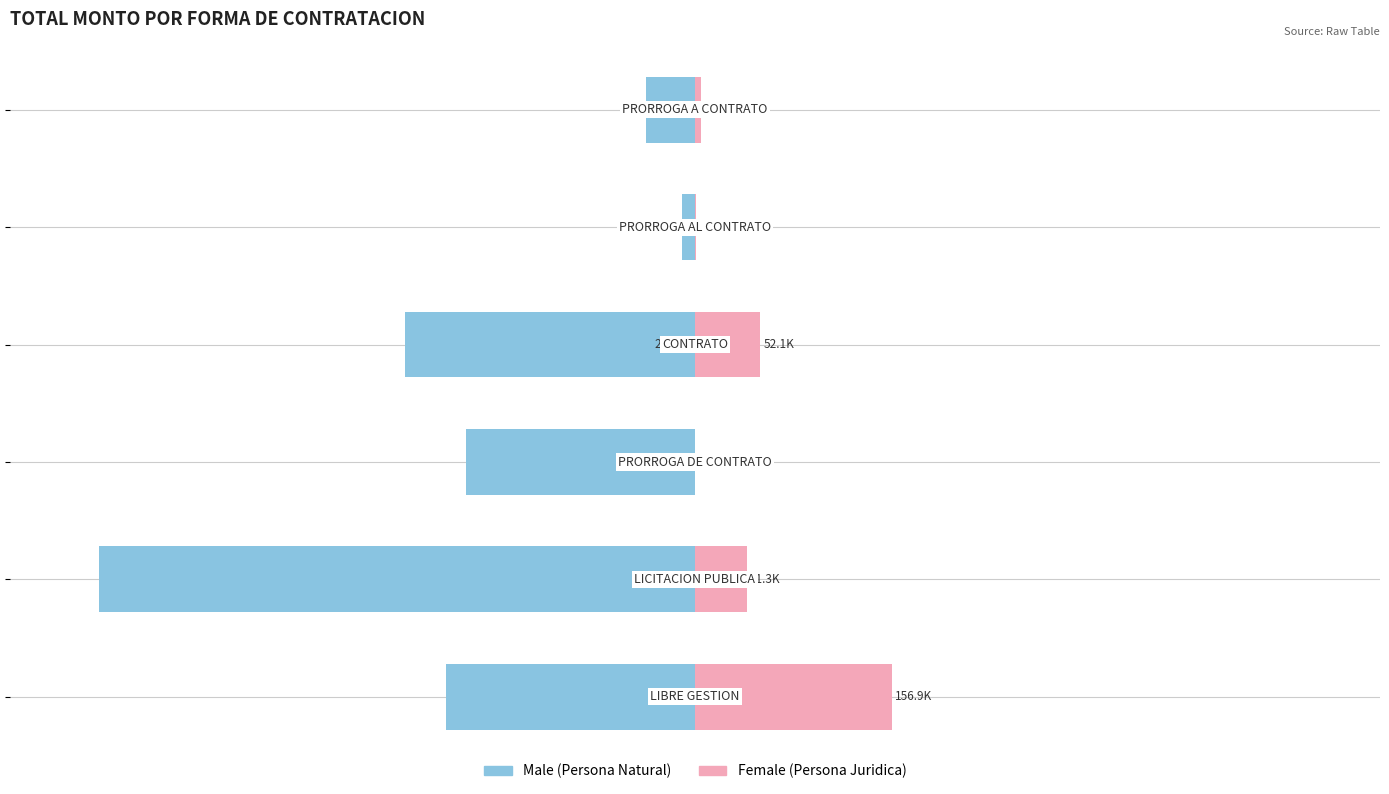

What position from the left is −50?

3